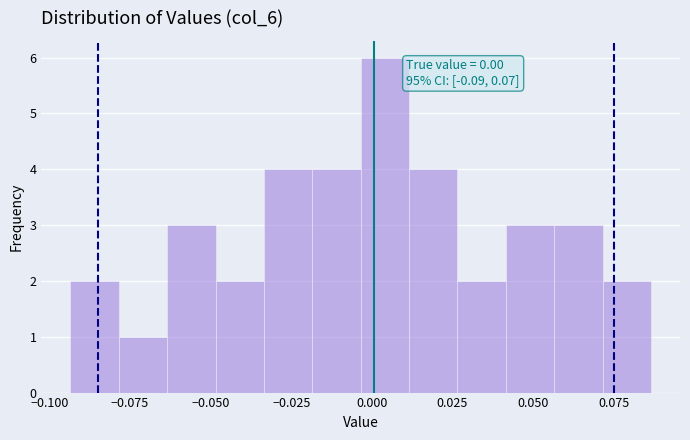

Around what value on the x-axis is the tallest bar? Give the approximate position of its centre, as read against the axis.

0.005